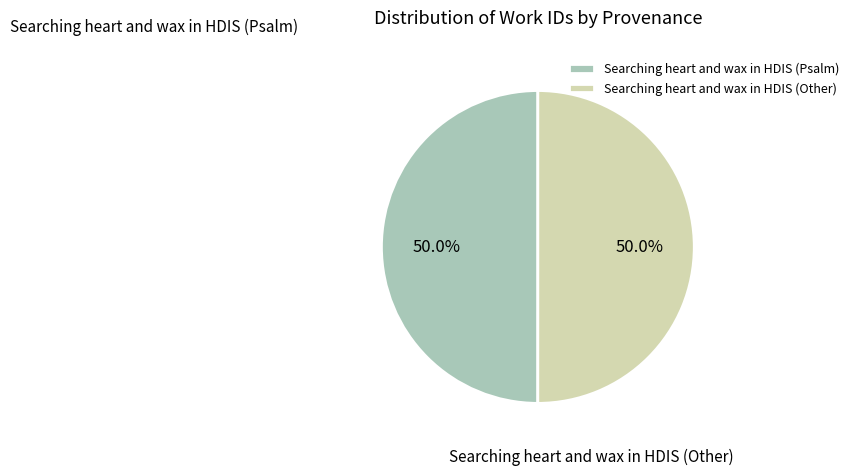

What percentage do Searching heart and wax in HDIS (Other) and Searching heart and wax in HDIS (Psalm) together represent?

100.0%